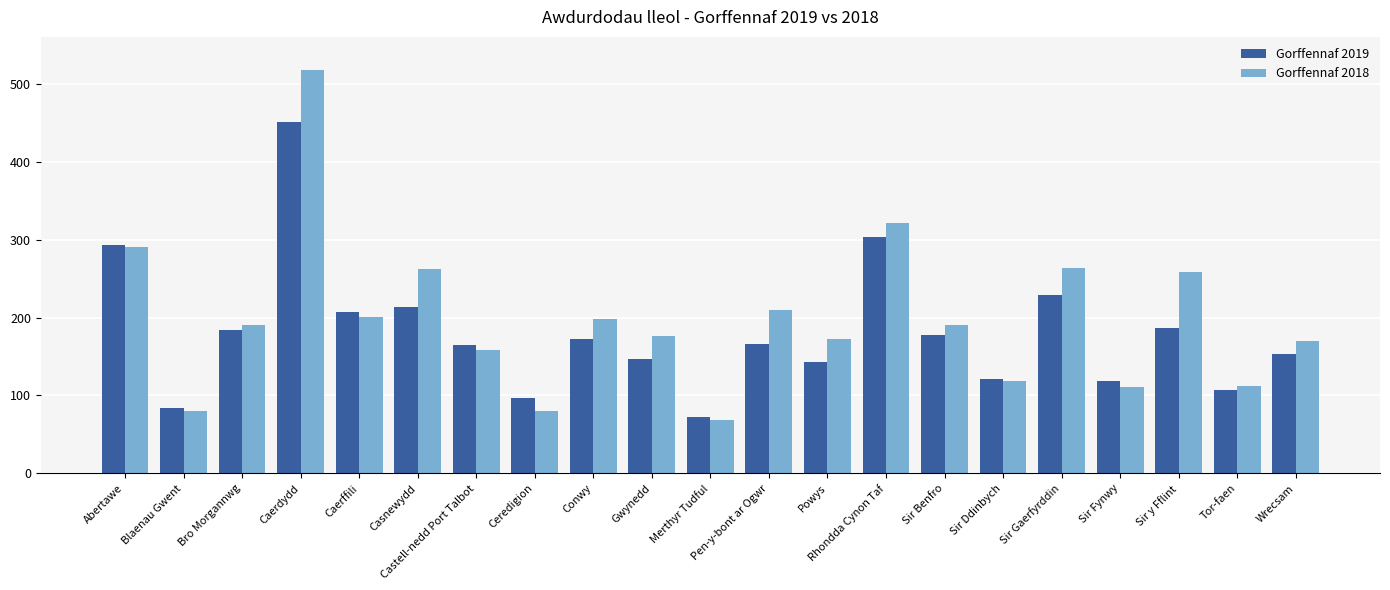

How many series are shown in this chart?

2